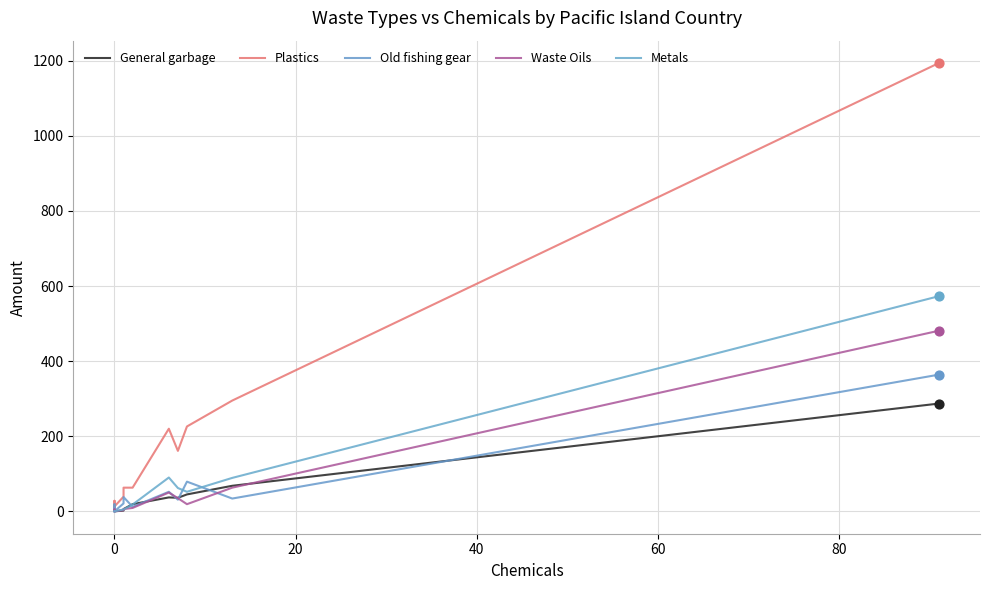

Which series contains the lowest Y value?

General garbage